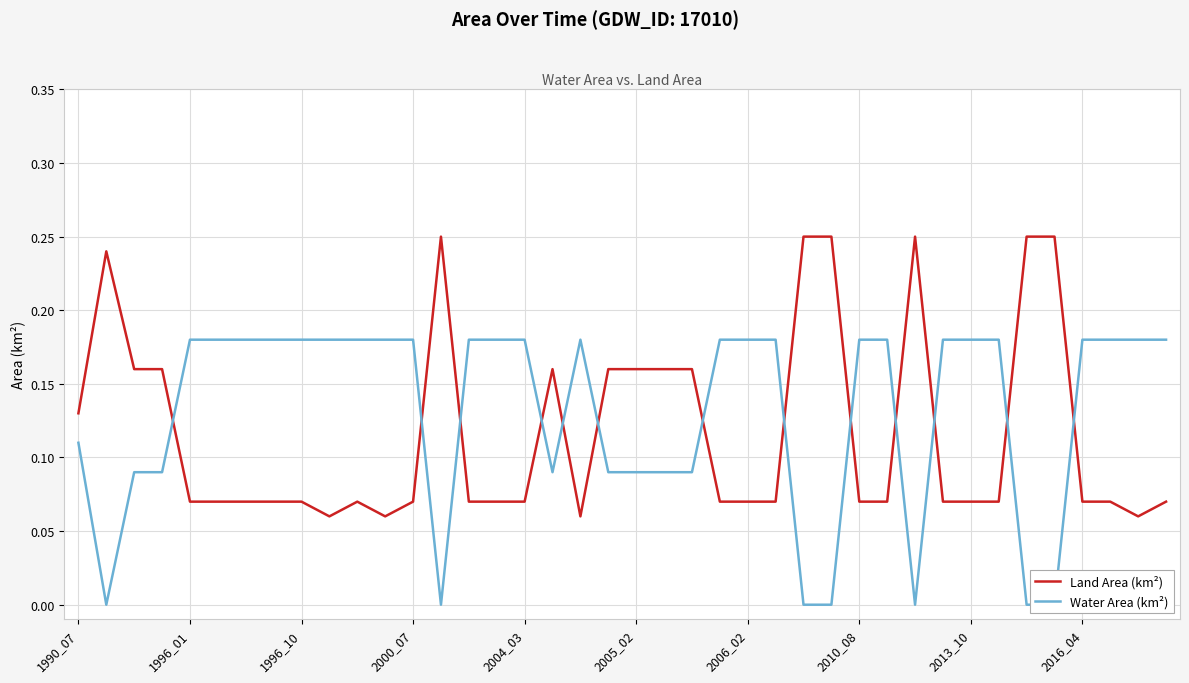

In Land Area (km²), how many points are lower than both neighbors (excluding endpoints)?

4